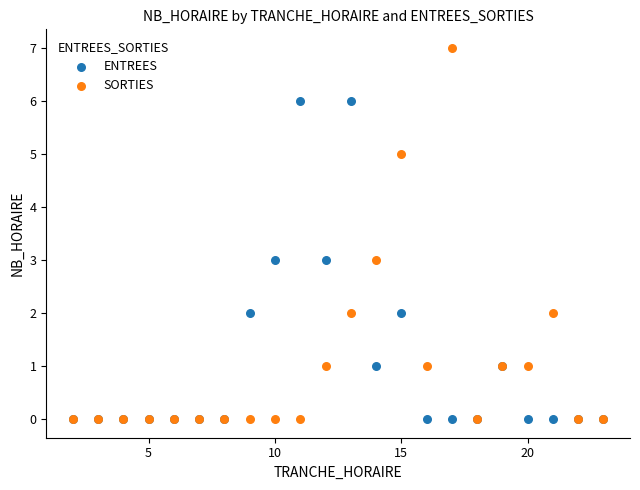

Which series has the largest Y range (max minus min)?

SORTIES